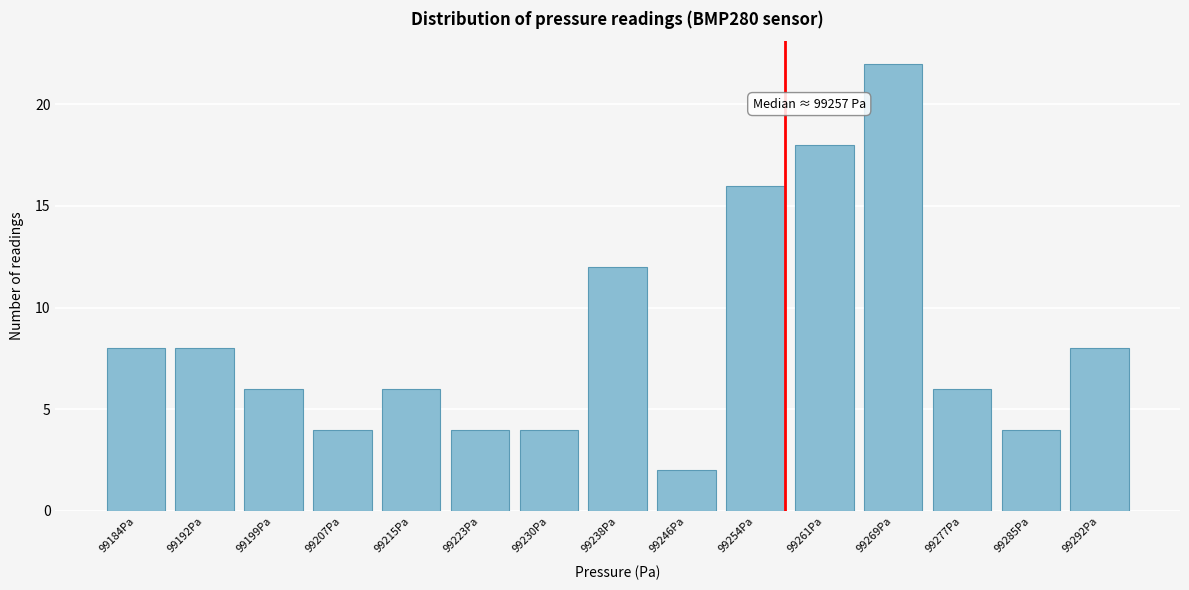

Reading right to left, what are all the values shown in this chart?

8	4	6	22	18	16	2	12	4	4	6	4	6	8	8